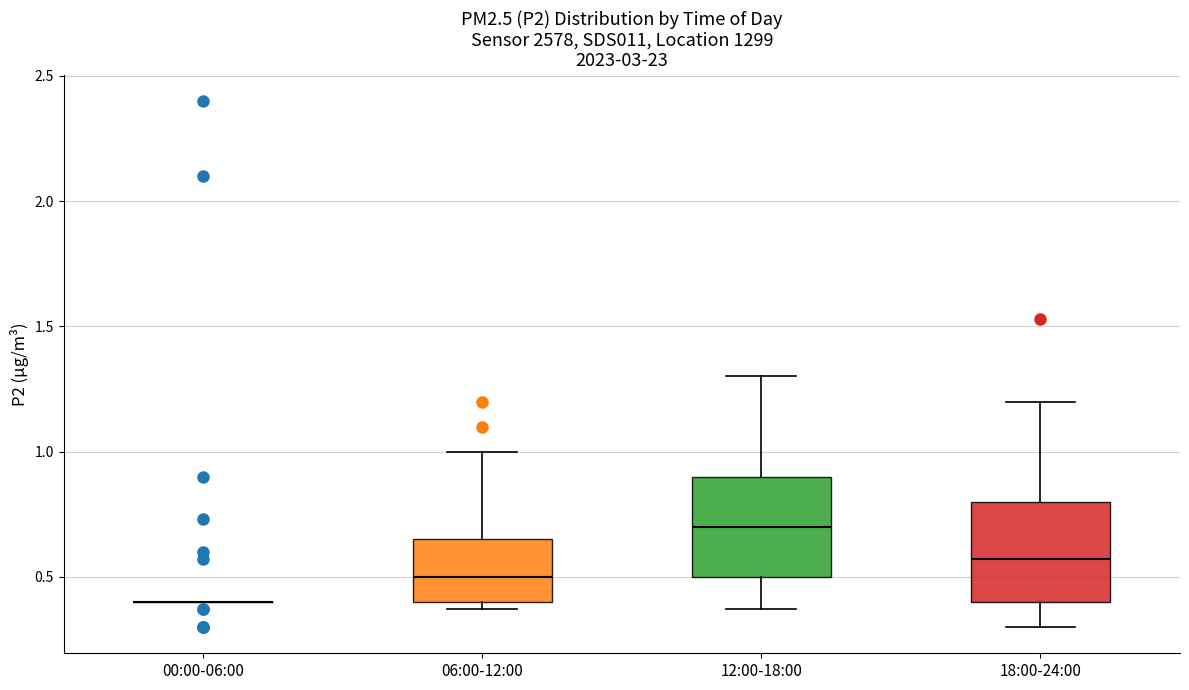

Reading left to right, read every box against the y-axis: the position of its median line, the range the box covers, and the ends of its whiskers. The values are not printed on the chart, so give them approximately, as read against the axis.

00:00-06:00: box collapsed to a line at 0.40, whiskers 0.40 to 0.40
06:00-12:00: median 0.50, box 0.40 to 0.65, whiskers 0.35 to 1.00
12:00-18:00: median 0.70, box 0.50 to 0.90, whiskers 0.35 to 1.30
18:00-24:00: median 0.55, box 0.40 to 0.80, whiskers 0.30 to 1.20